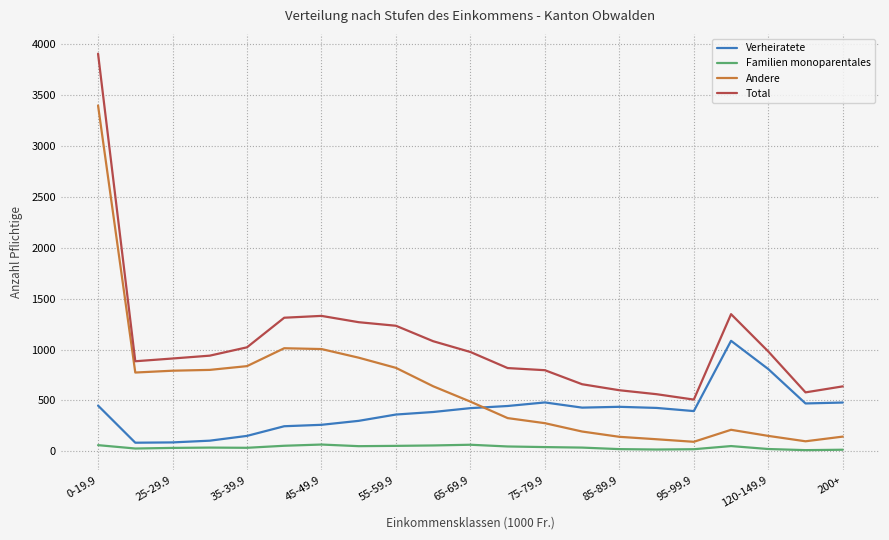

At how many categories does at least one series exceed 712?

15